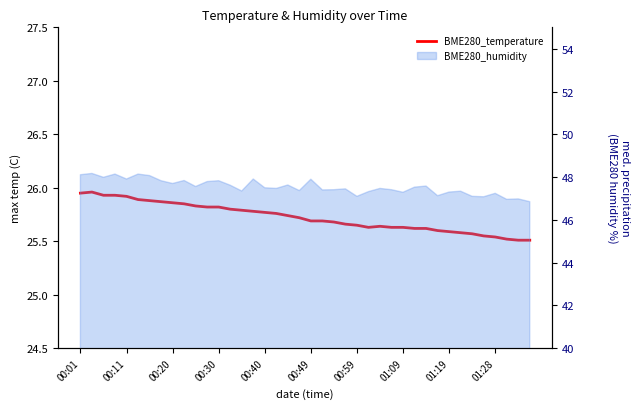

Is it true that the value at 01:09 is 45.4?

False